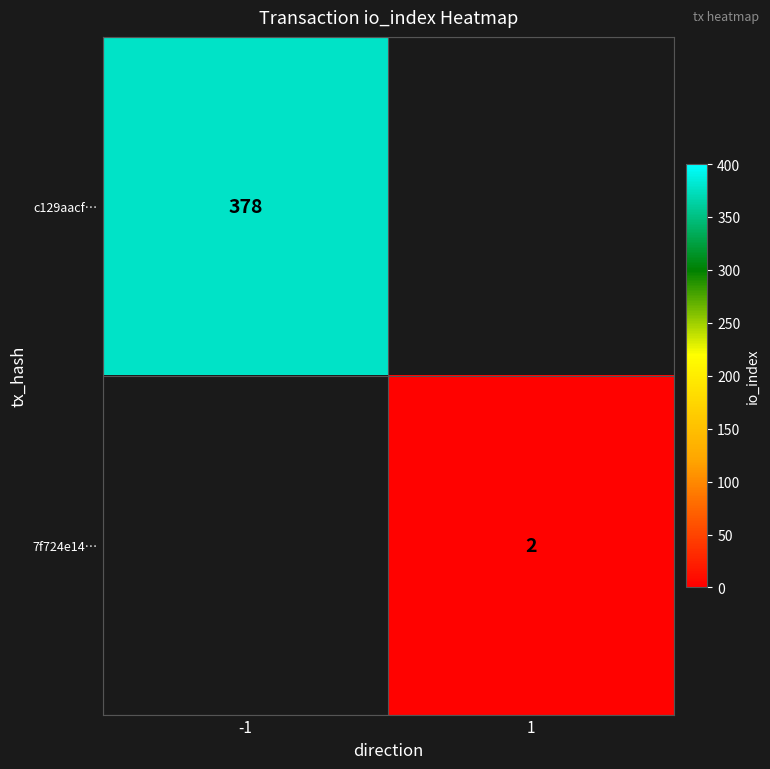

Is the value of 7f724e14… at 1 greater than the value of c129aacf… at -1?

No